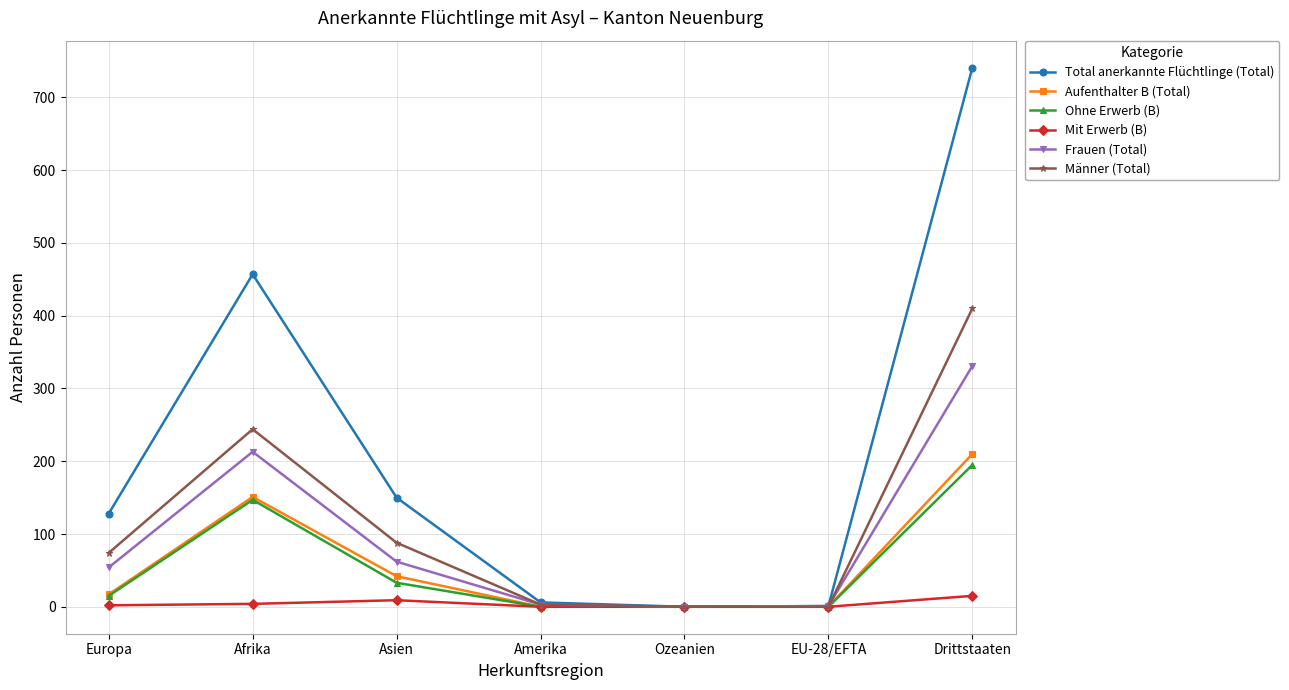

How many data points does each series have?

7